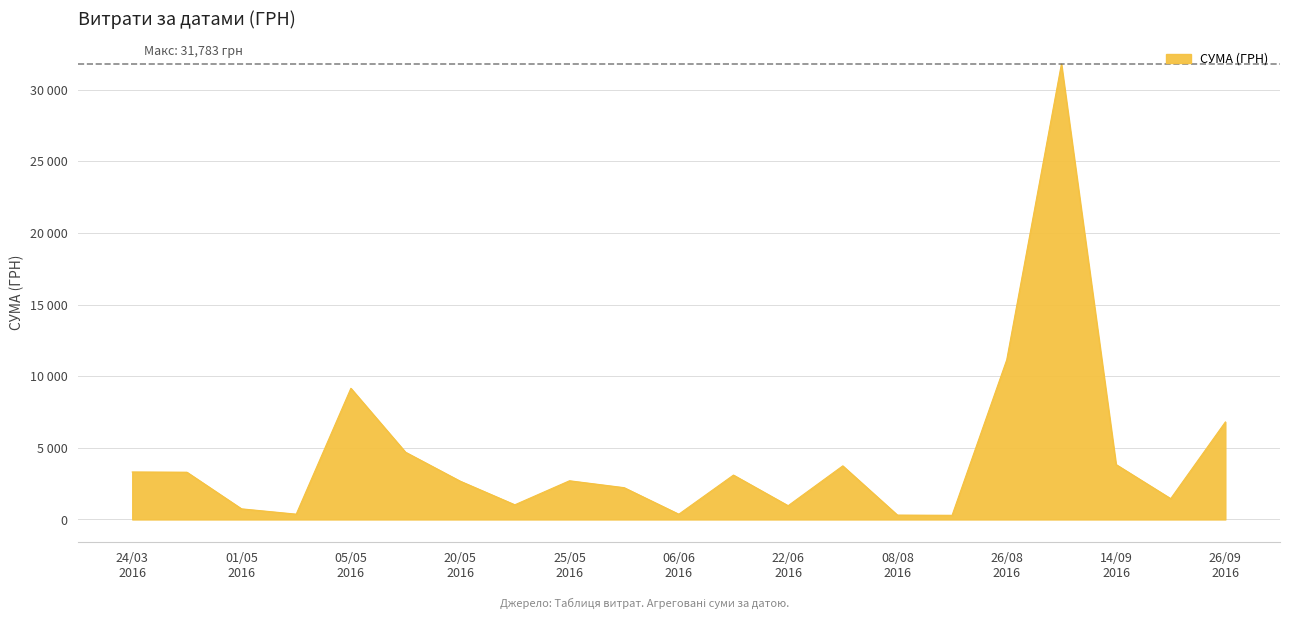

Does the chart have visible grid lines?

Yes